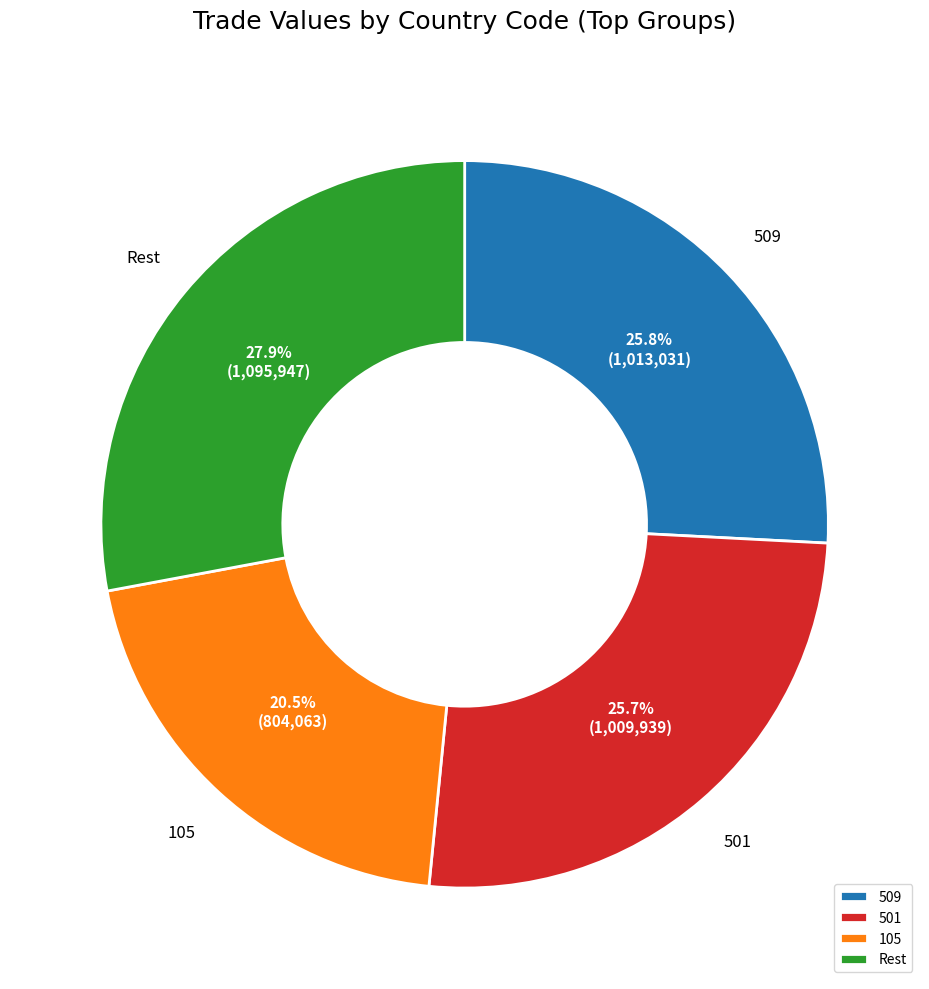

How many segments does this pie chart have?

4